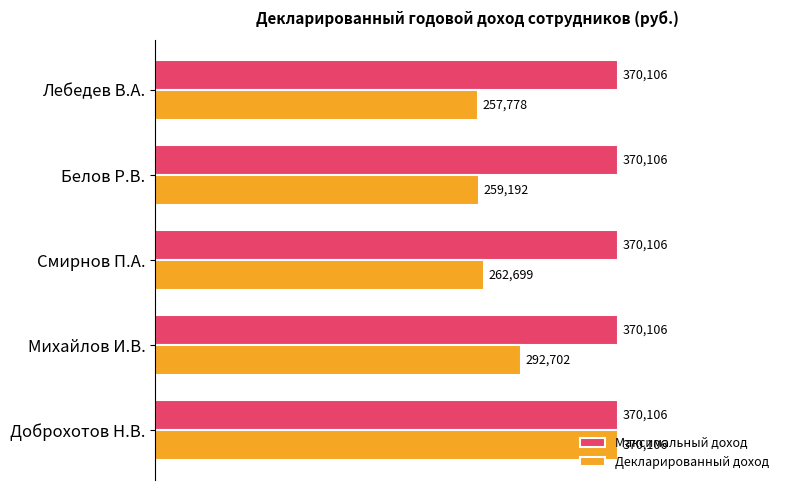

What are all the series names shown in the legend?

Максимальный доход, Декларированный доход